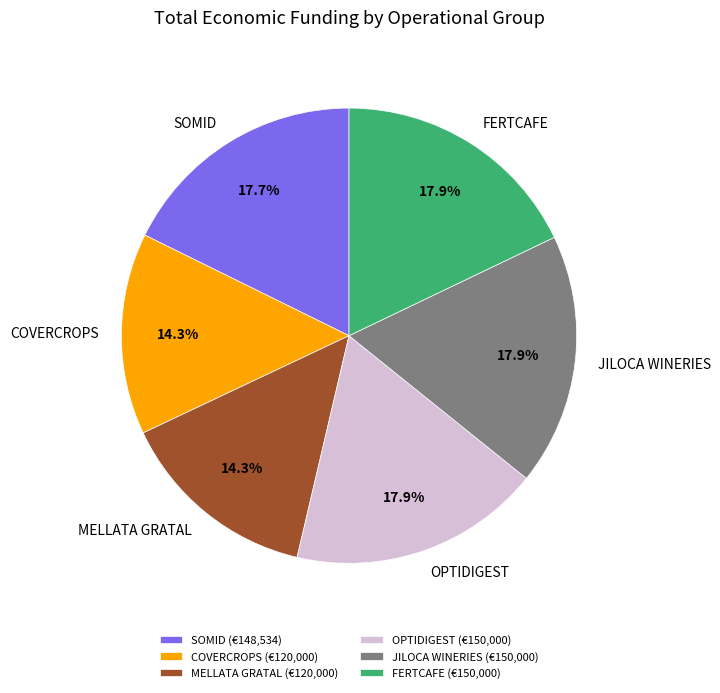

Is there any slice that represents more than half of the pie?

No